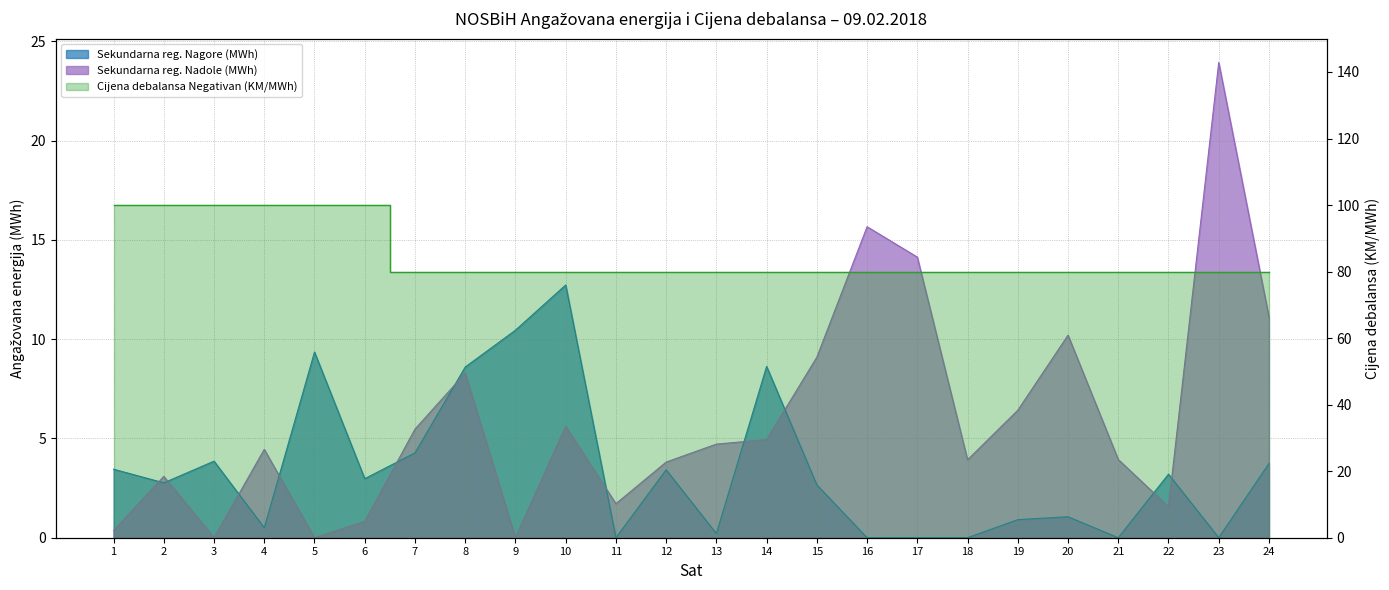

True or false: Cijena debalansa Negativan (KM/MWh) has a value of 119.5 at 21.

False